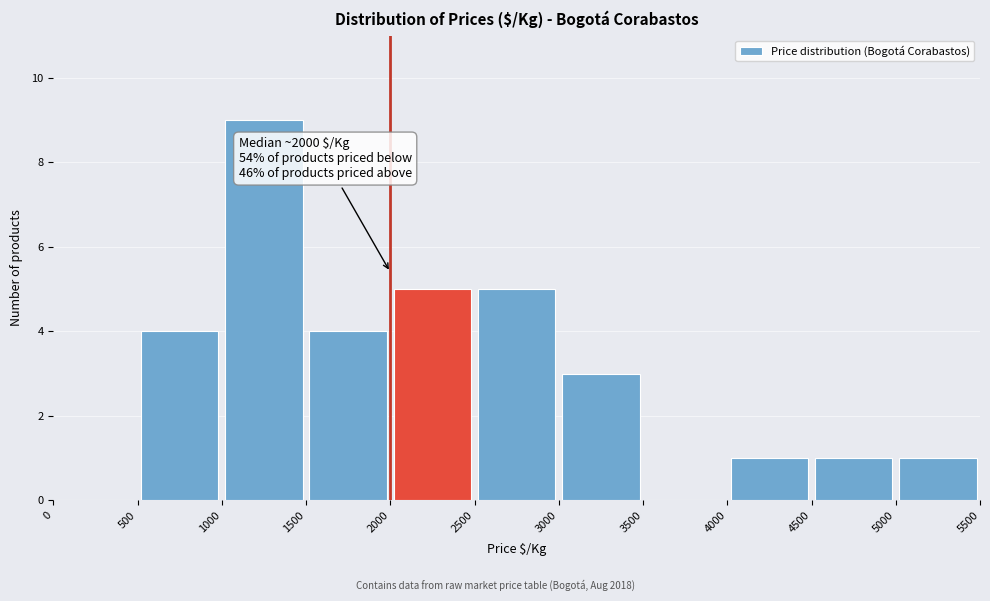

Which range on the x-axis has the tallest bar?

1000 to 1500